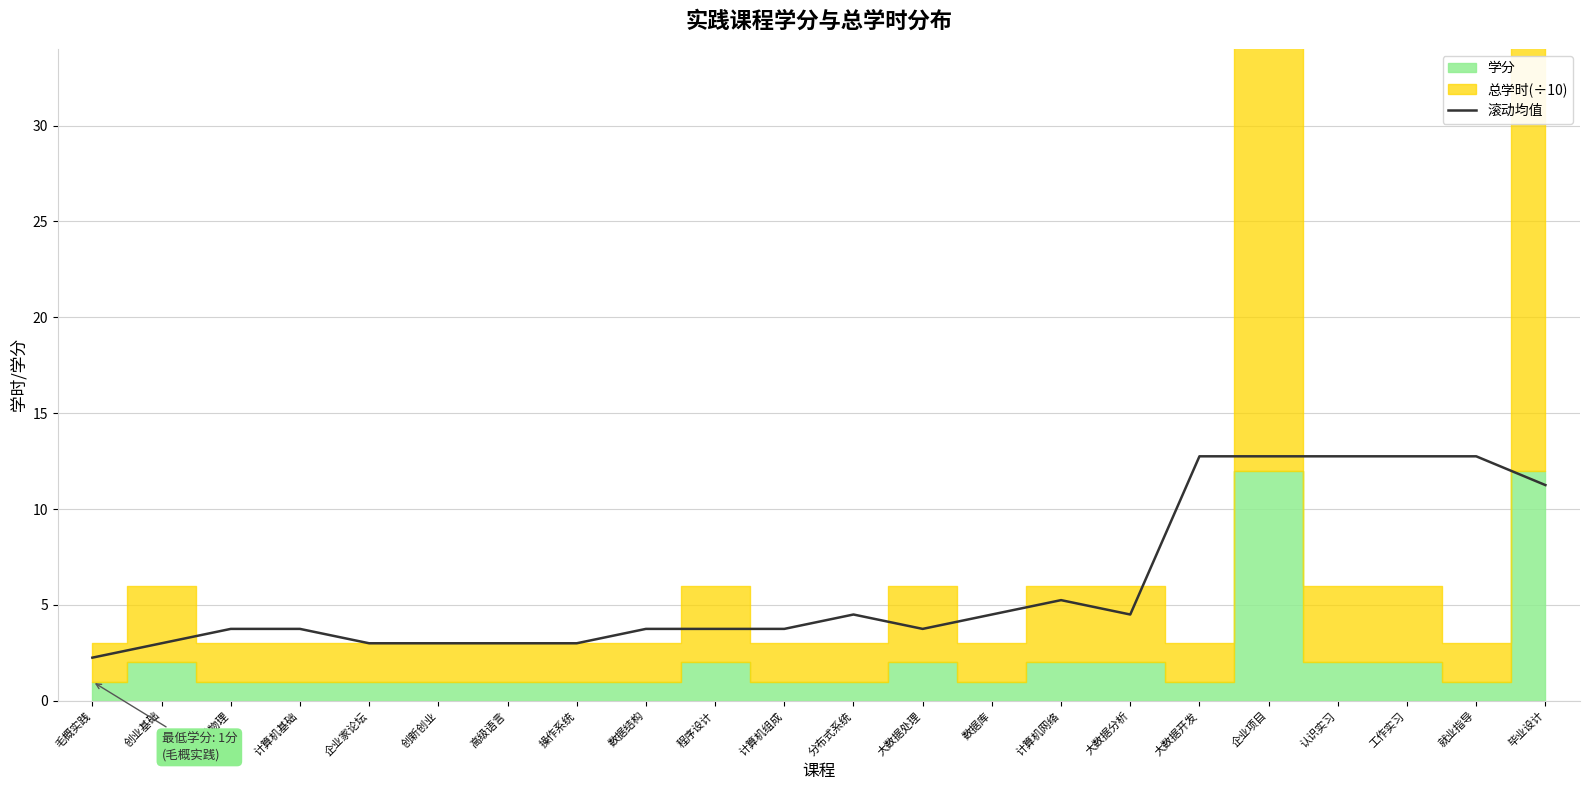

The value of 滚动均值 at 大数据分析 is 4.5. True or false?

True